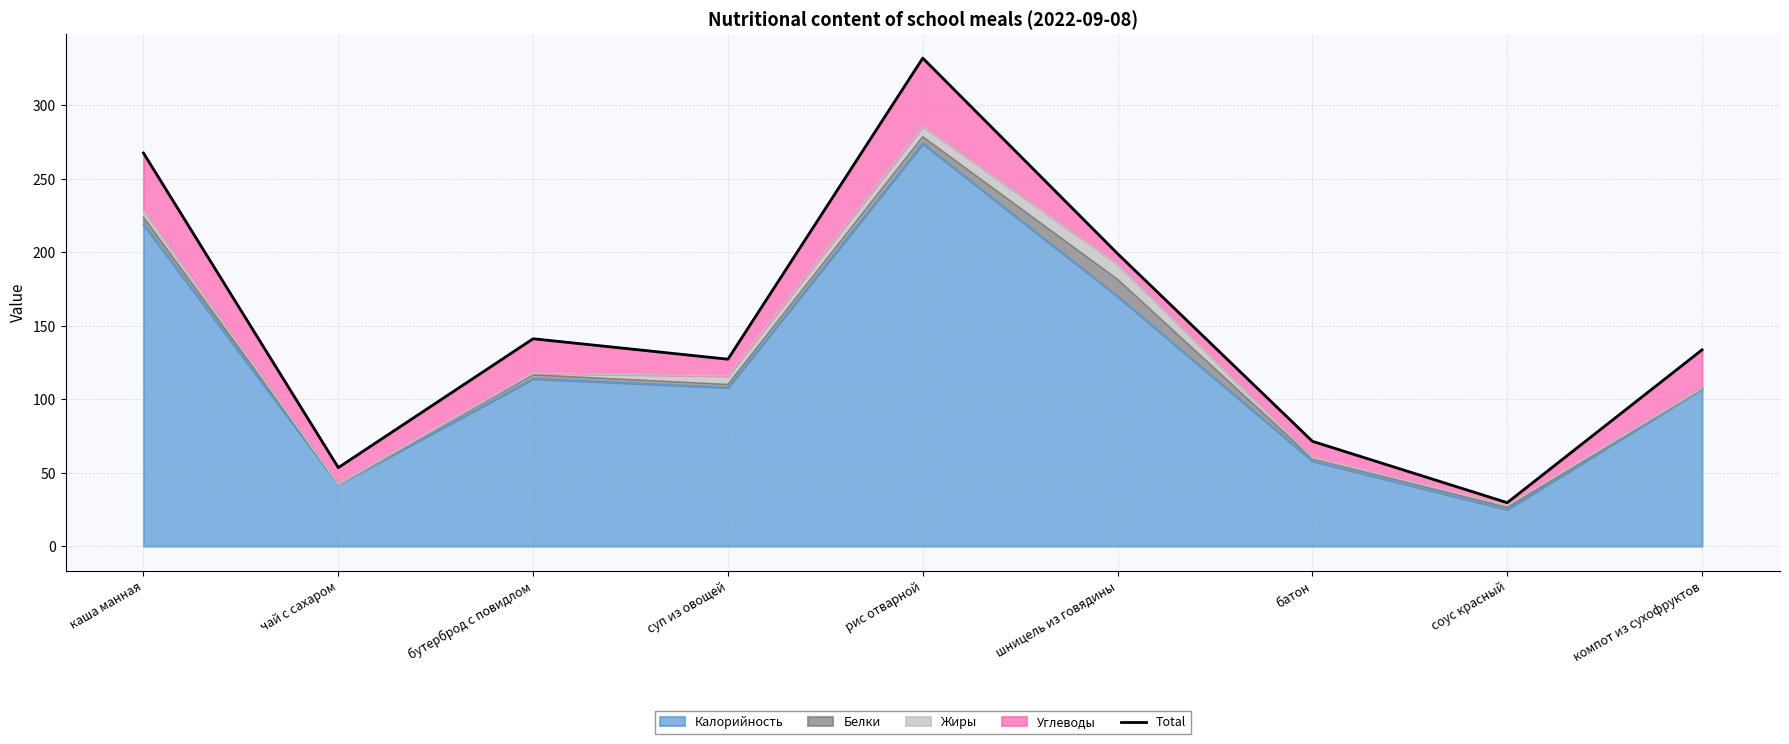

What is the approximate value at рис отварной?

332.3